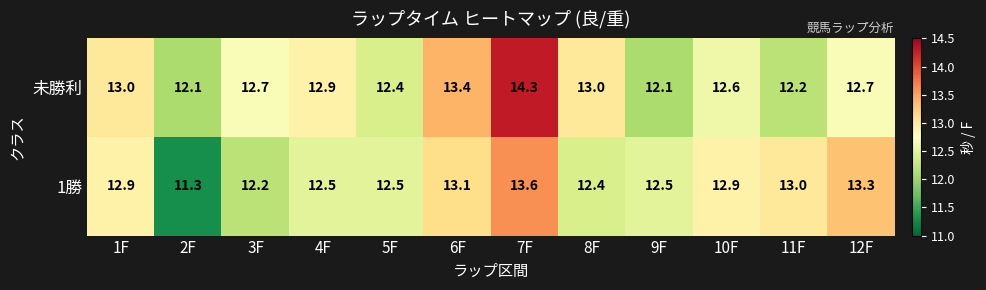

Reading left to right, transcribe all the data shown in this chart.

未勝利: 1F=13.0	2F=12.1	3F=12.7	4F=12.9	5F=12.4	6F=13.4	7F=14.3	8F=13.0	9F=12.1	10F=12.6	11F=12.2	12F=12.7
1勝: 1F=12.9	2F=11.3	3F=12.2	4F=12.5	5F=12.5	6F=13.1	7F=13.6	8F=12.4	9F=12.5	10F=12.9	11F=13.0	12F=13.3